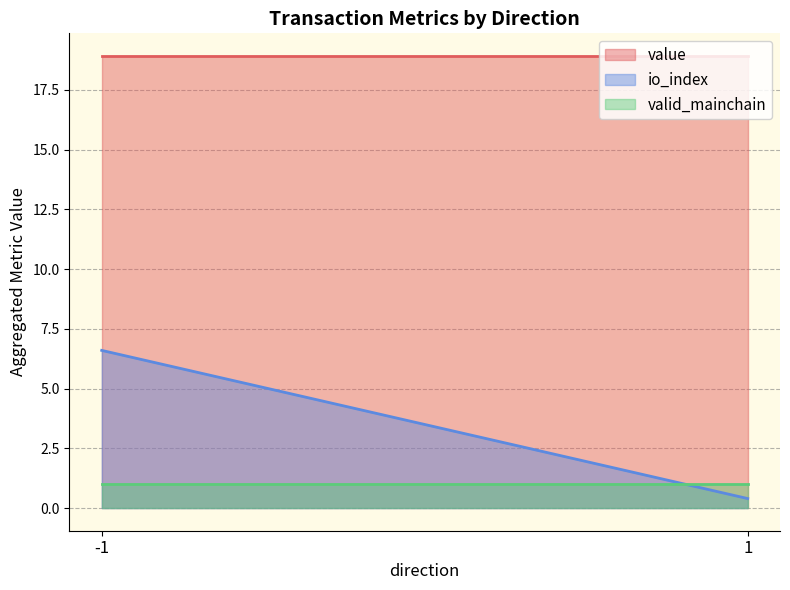

At which category does the chart reach its minimum across all series?

1